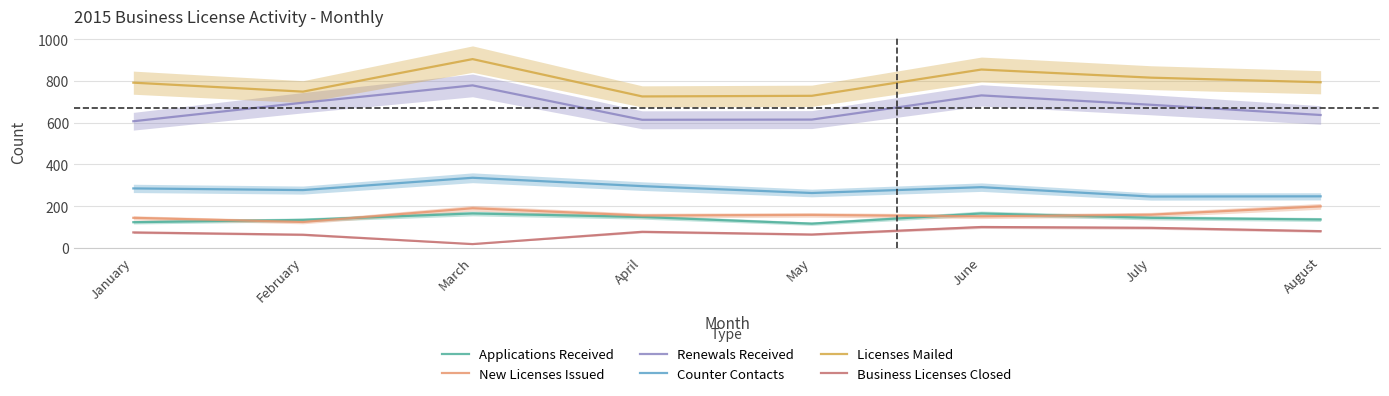

The New Licenses Issued series shows 151 at June. True or false?

True